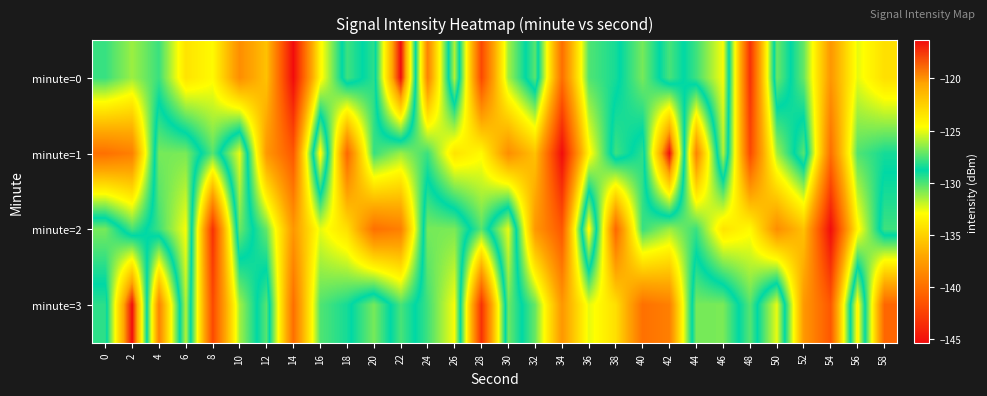

How many distinct data groups are displayed?

4